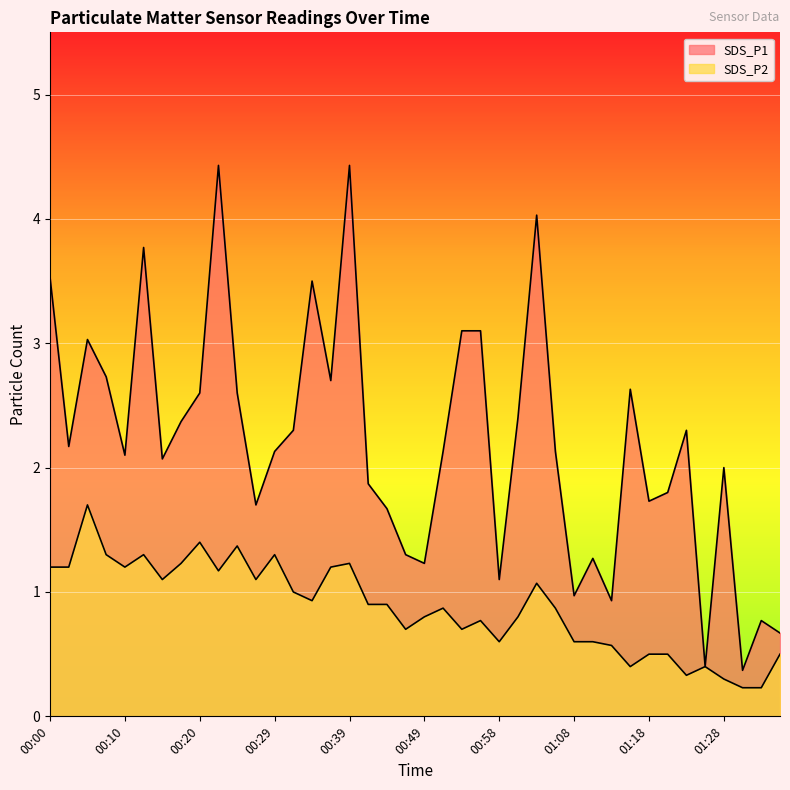

What is the sum of the SDS_P2 values at 01:23 and 00:07?

1.6